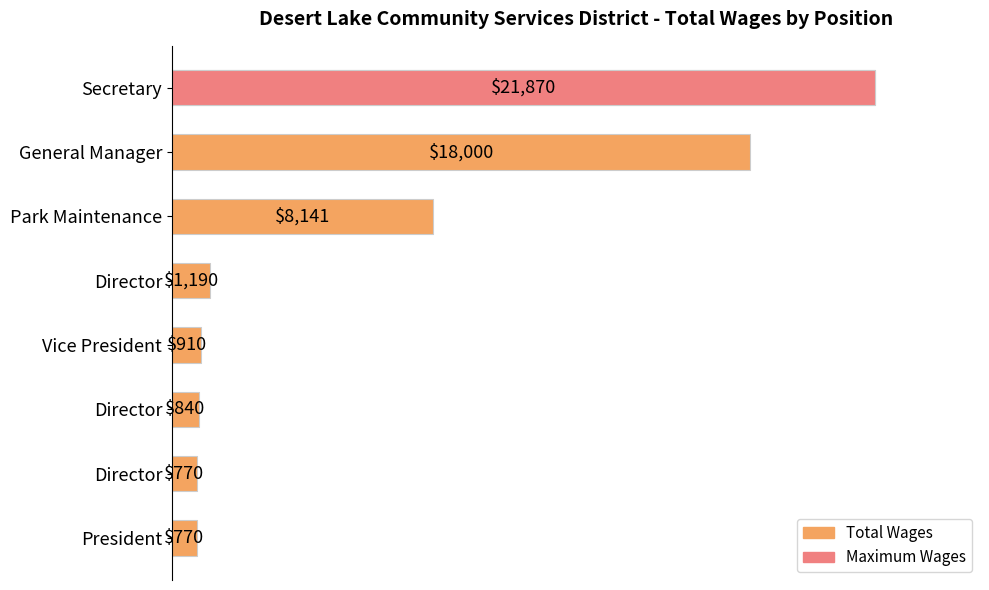

What is the difference between the maximum and second lowest values?

21100